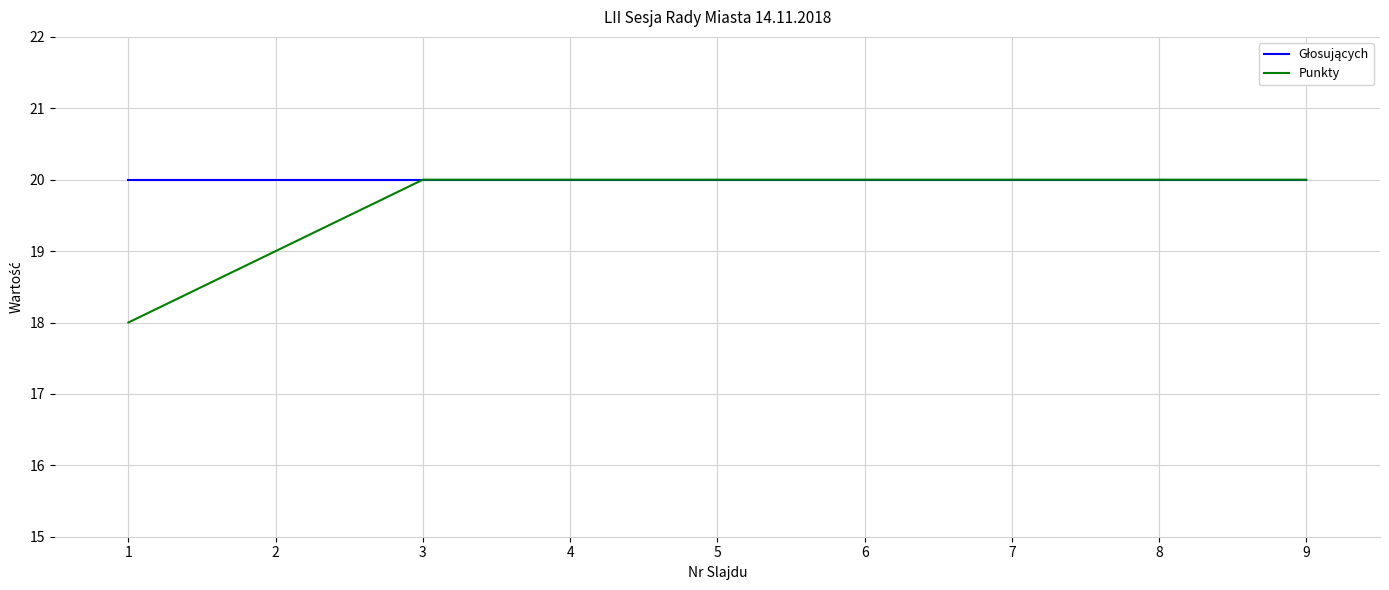

What is the total value across all series at 6?

40